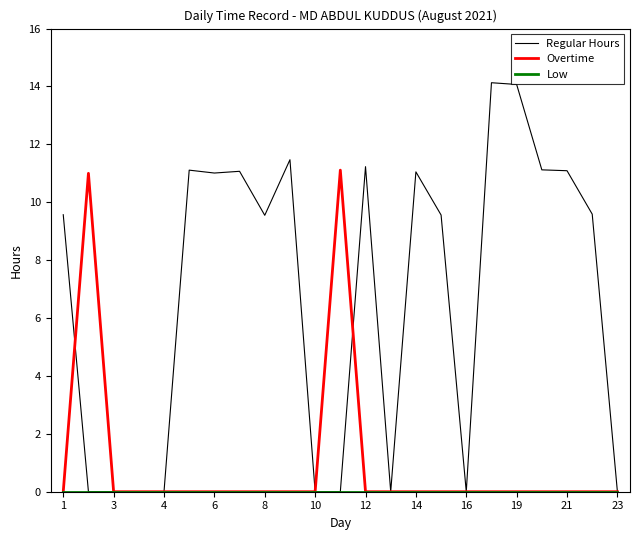

Count the number of data series in this chart.

3